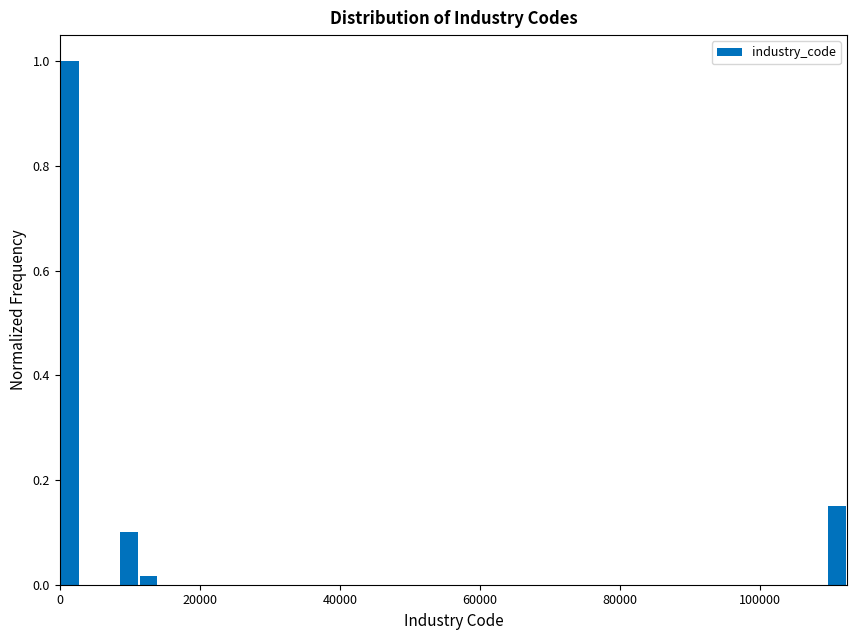

Read against the x-axis, roughly where is the centre of the tallest bar?

2000